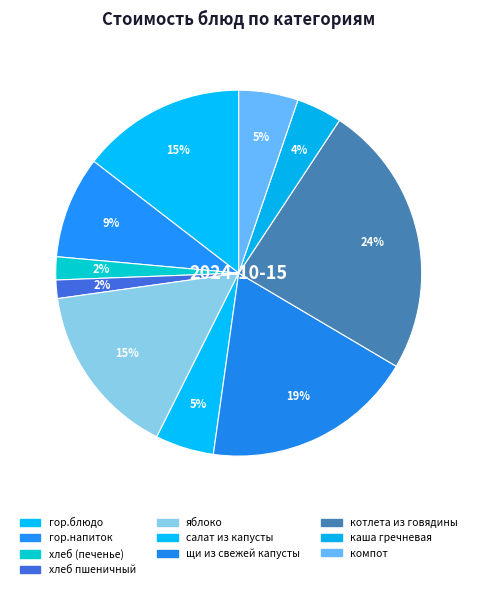

True or false: гор.блюдо accounts for 15% of the total.

True